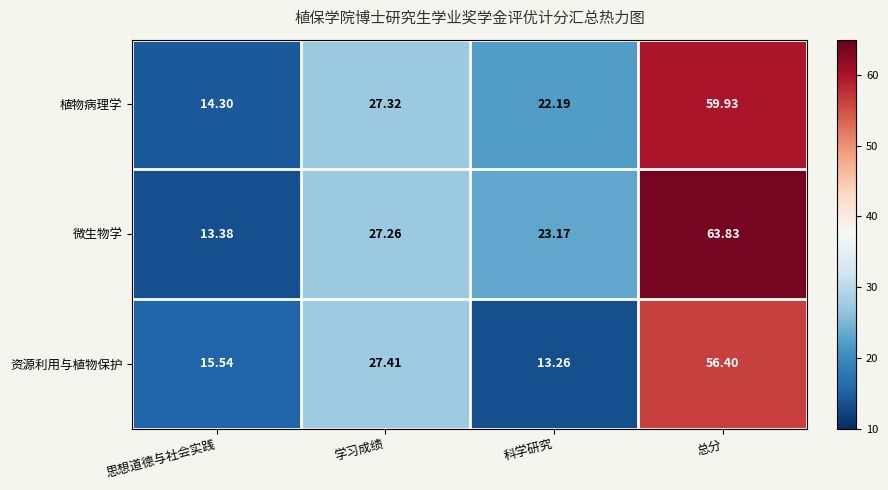

At which label does 植物病理学 first exceed 27?

学习成绩